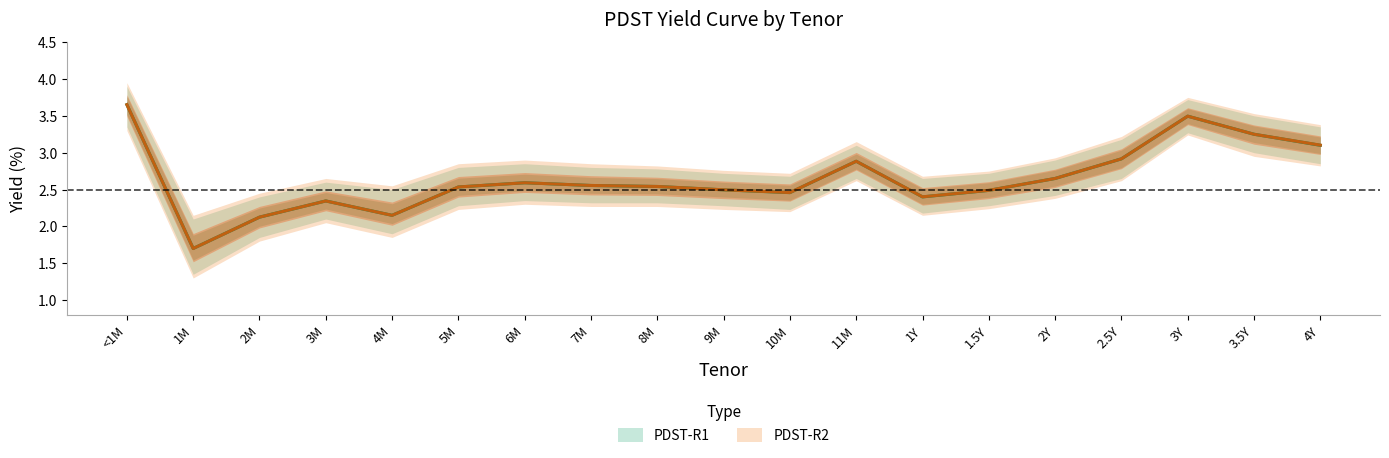

Reading left to right, what are all the values shown in this chart?

PDST-R1: <1M=3.7	1M=1.7	2M=2.1	3M=2.3	4M=2.1	5M=2.5	6M=2.6	7M=2.6	8M=2.5	9M=2.5	10M=2.5	11M=2.9	1Y=2.4	1.5Y=2.5	2Y=2.6	2.5Y=2.9	3Y=3.5	3.5Y=3.2	4Y=3.1
PDST-R1_upper: <1M=3.9	1M=2.1	2M=2.4	3M=2.6	4M=2.5	5M=2.8	6M=2.9	7M=2.8	8M=2.8	9M=2.7	10M=2.7	11M=3.1	1Y=2.6	1.5Y=2.7	2Y=2.9	2.5Y=3.2	3Y=3.7	3.5Y=3.5	4Y=3.4
PDST-R1_lower: <1M=3.4	1M=1.4	2M=1.9	3M=2.1	4M=1.9	5M=2.3	6M=2.4	7M=2.3	8M=2.3	9M=2.3	10M=2.2	11M=2.6	1Y=2.2	1.5Y=2.3	2Y=2.4	2.5Y=2.6	3Y=3.3	3.5Y=3.0	4Y=2.9
PDST-R2: <1M=3.7	1M=1.7	2M=2.1	3M=2.3	4M=2.1	5M=2.5	6M=2.6	7M=2.6	8M=2.5	9M=2.5	10M=2.5	11M=2.9	1Y=2.4	1.5Y=2.5	2Y=2.6	2.5Y=2.9	3Y=3.5	3.5Y=3.2	4Y=3.1
PDST-R2_upper: <1M=4.0	1M=2.1	2M=2.5	3M=2.6	4M=2.5	5M=2.9	6M=2.9	7M=2.9	8M=2.8	9M=2.8	10M=2.7	11M=3.1	1Y=2.7	1.5Y=2.8	2Y=2.9	2.5Y=3.2	3Y=3.8	3.5Y=3.5	4Y=3.4
PDST-R2_lower: <1M=3.3	1M=1.3	2M=1.8	3M=2.0	4M=1.9	5M=2.2	6M=2.3	7M=2.3	8M=2.3	9M=2.2	10M=2.2	11M=2.6	1Y=2.1	1.5Y=2.2	2Y=2.4	2.5Y=2.6	3Y=3.2	3.5Y=3.0	4Y=2.8